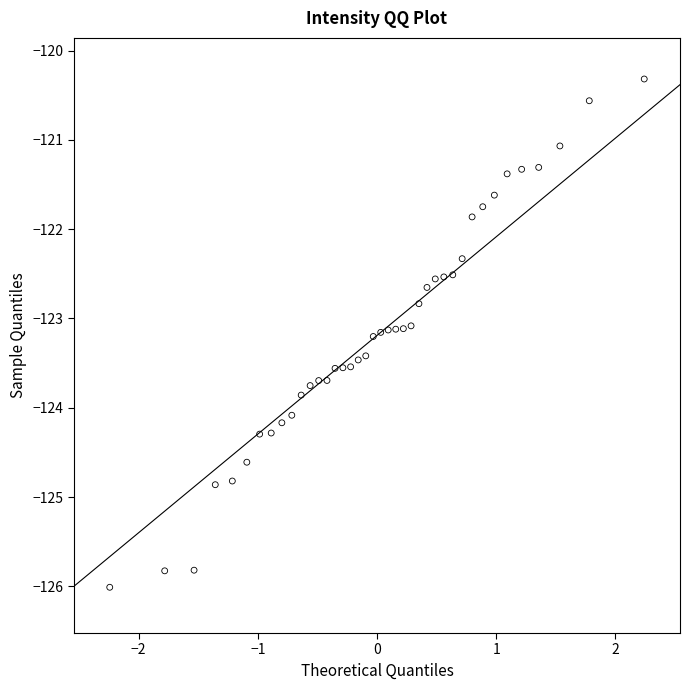

What is the range of X values (max minus min)?

4.5